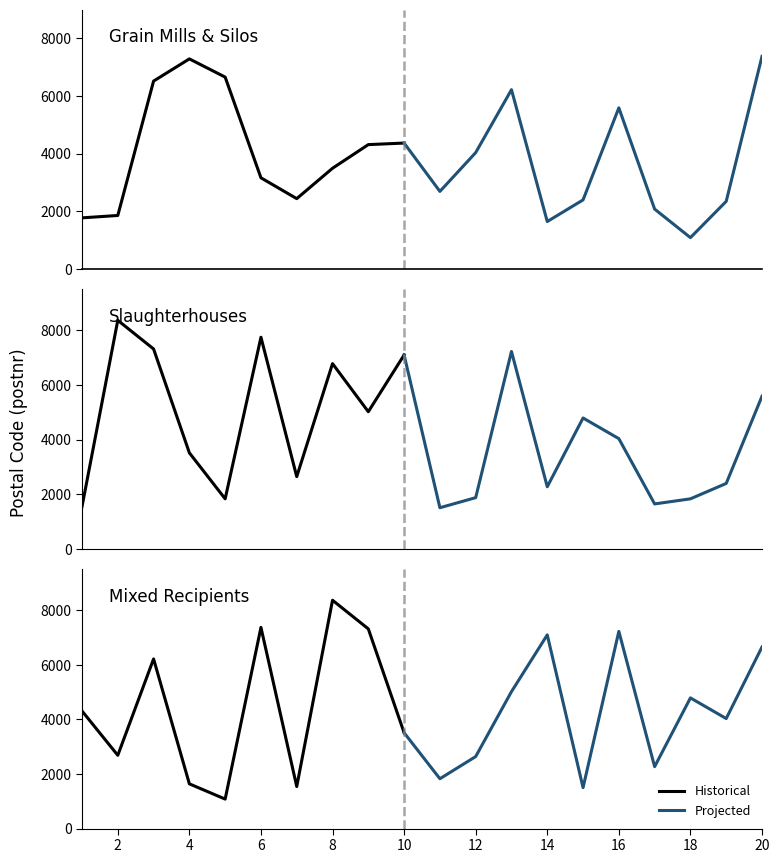

What is the value of the Slaughterhouses point at the 8th from the left?

6783